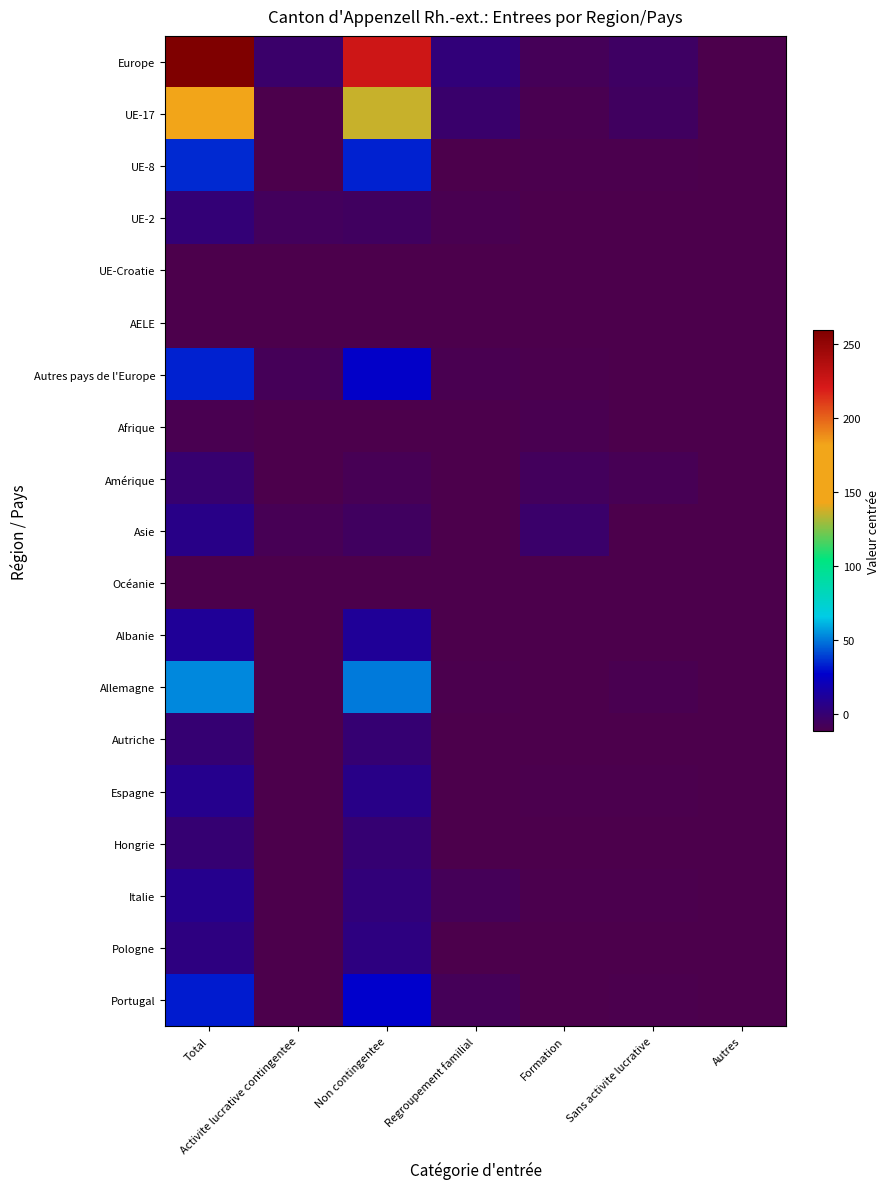

At which category is the sum across all series the highest?

Total